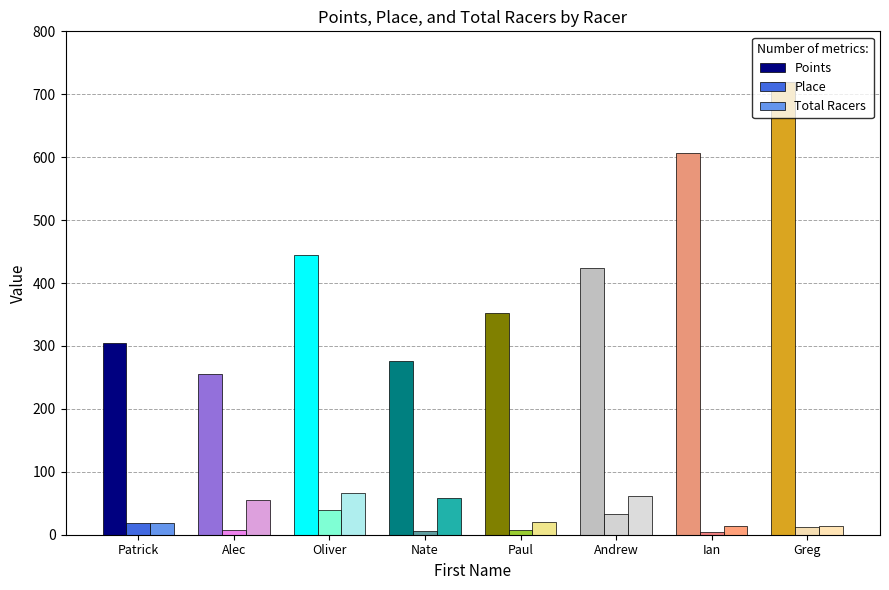

What is the label of the 1st bar from the left?

Patrick